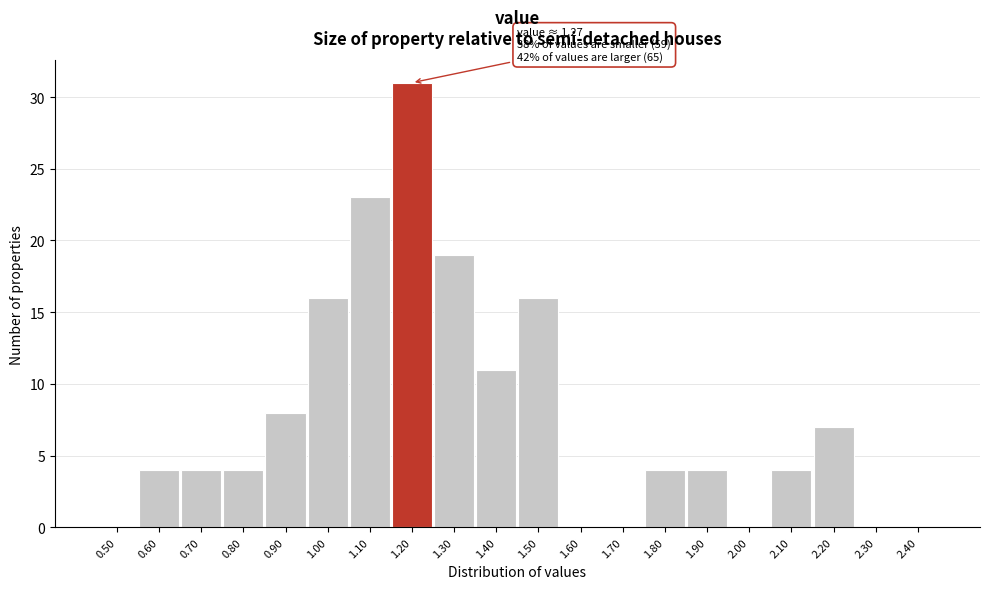

Reading left to right, what are all the values shown in this chart?

0.50=0	0.60=4	0.70=4	0.80=4	0.90=8	1.00=16	1.10=23	1.20=31	1.30=19	1.40=11	1.50=16	1.60=0	1.70=0	1.80=4	1.90=4	2.00=0	2.10=4	2.20=7	2.30=0	2.40=0